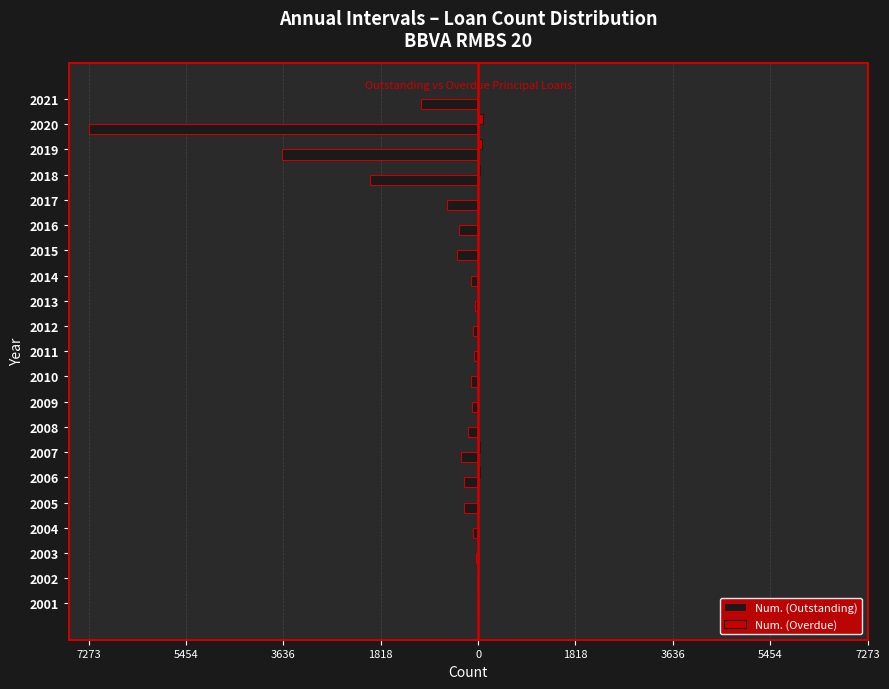

What is the average value of the Num. (Outstanding) series?

-816